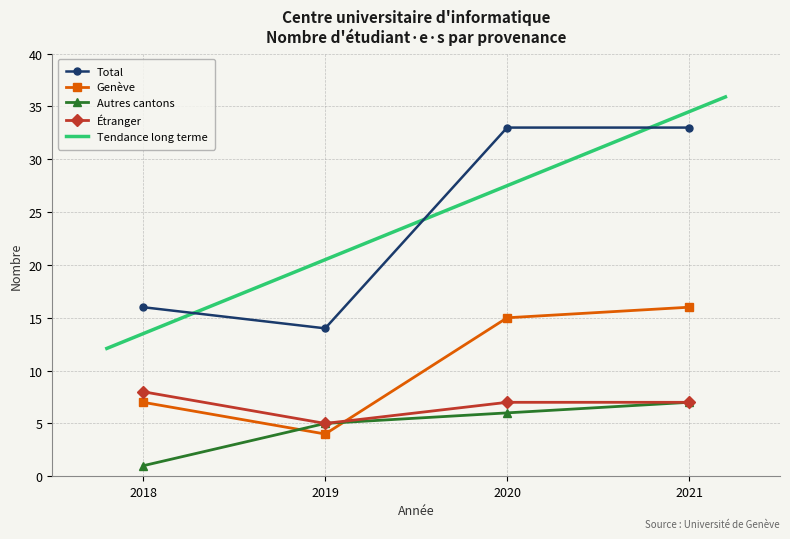

Which label corresponds to the largest value in the chart?

2020